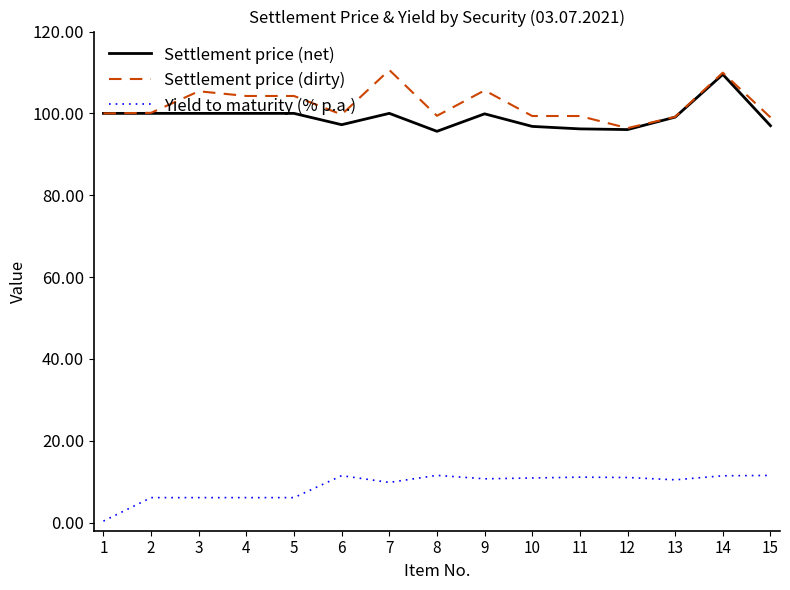

What value does the Settlement price (dirty) series have at 7?

110.6